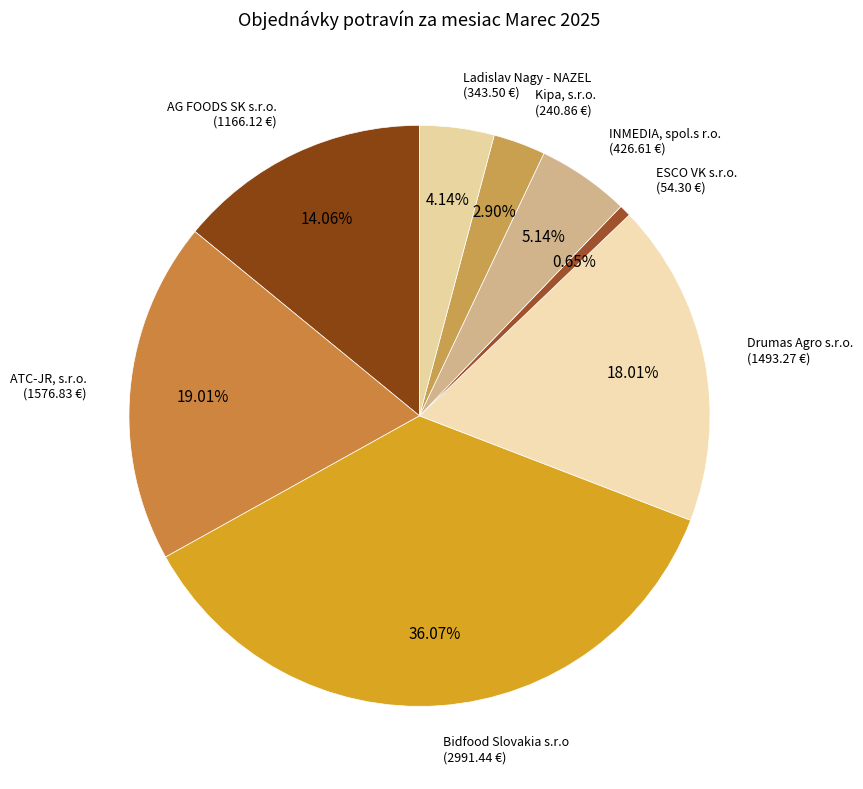

How many segments does this pie chart have?

8